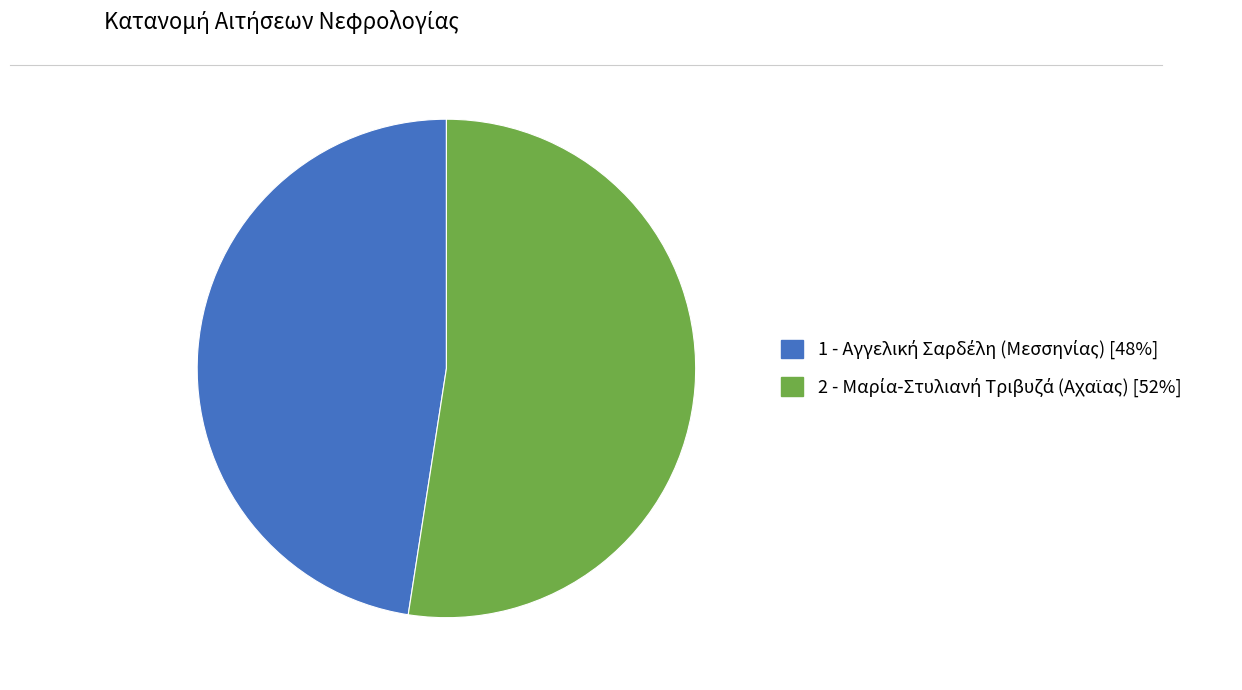

How many slices are in this pie chart?

2